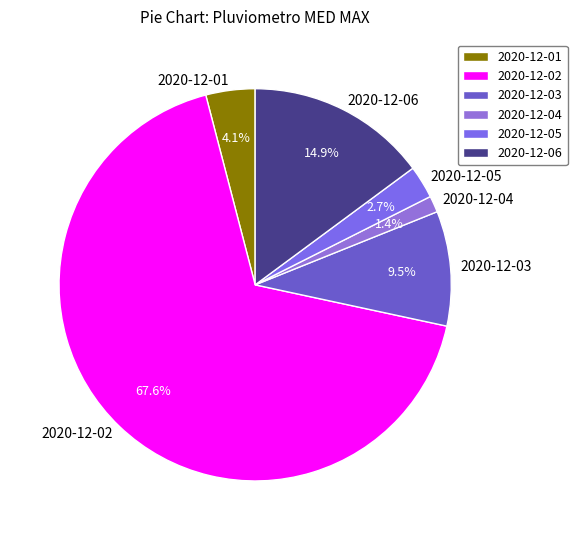

How many slices are in this pie chart?

6